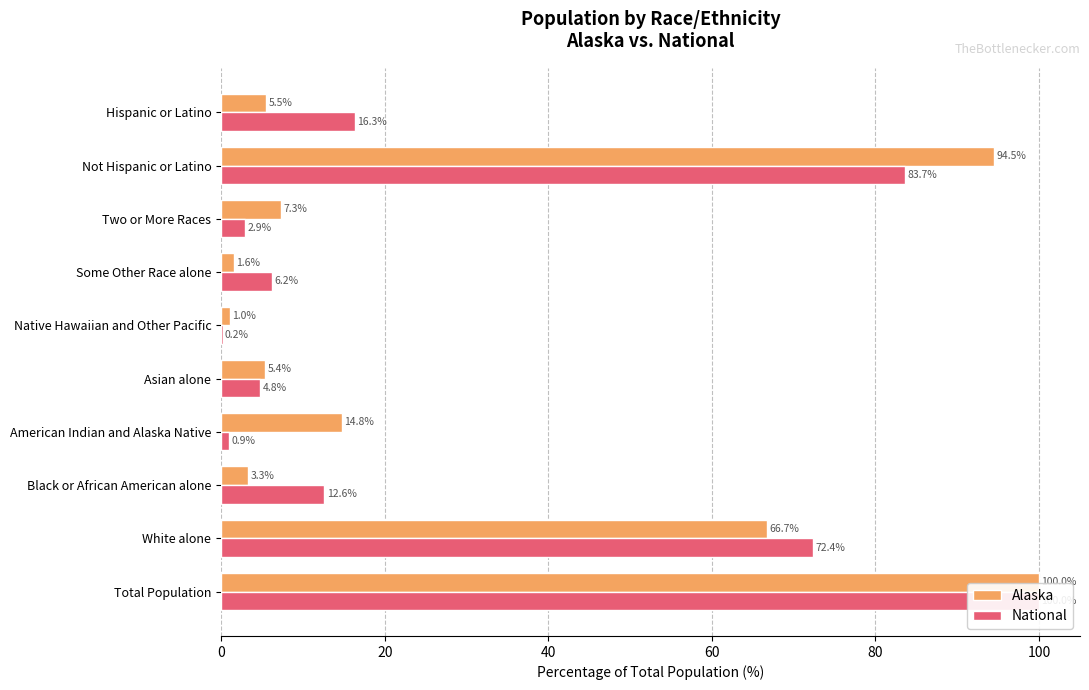

Reading right to left, list all the values displayed in this chart.

Alaska: 5.5	94.5	7.3	1.6	1.0	5.4	14.8	3.3	66.7	100.0
National: 16.3	83.7	2.9	6.2	0.2	4.8	0.9	12.6	72.4	100.0